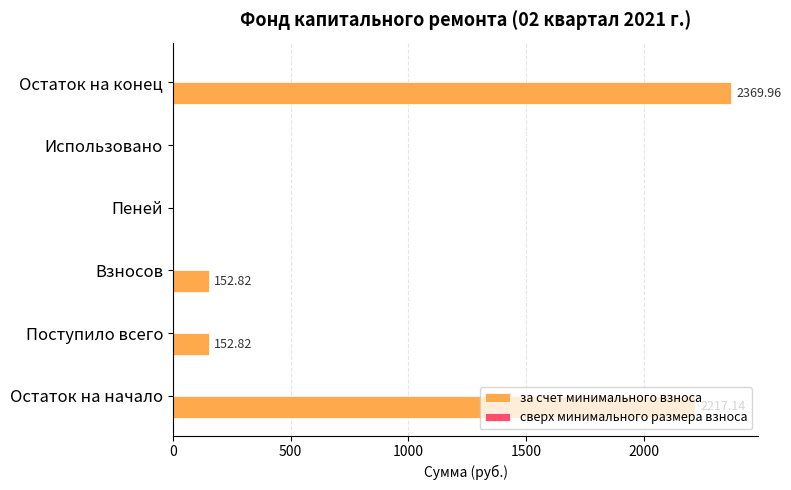

Are the bars grouped side by side (vs. stacked)?

No